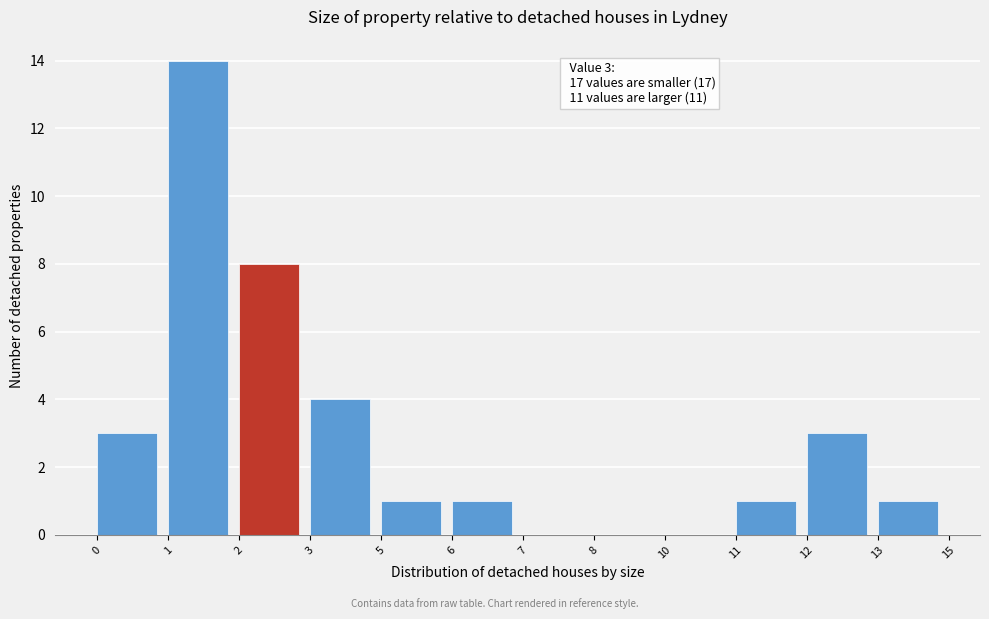

Reading left to right, what are all the values shown in this chart?

0=3	1=14	2=8	3=4	5=1	6=1	7=0	8=0	10=0	11=1	12=3	13=1